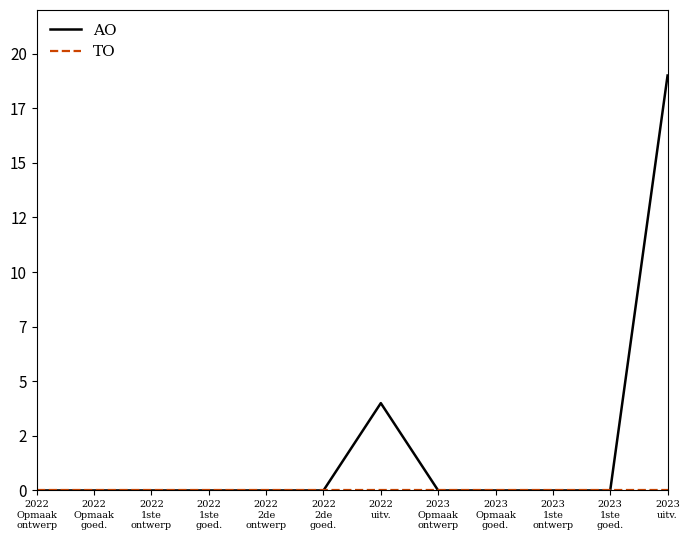

How many distinct data groups are displayed?

2